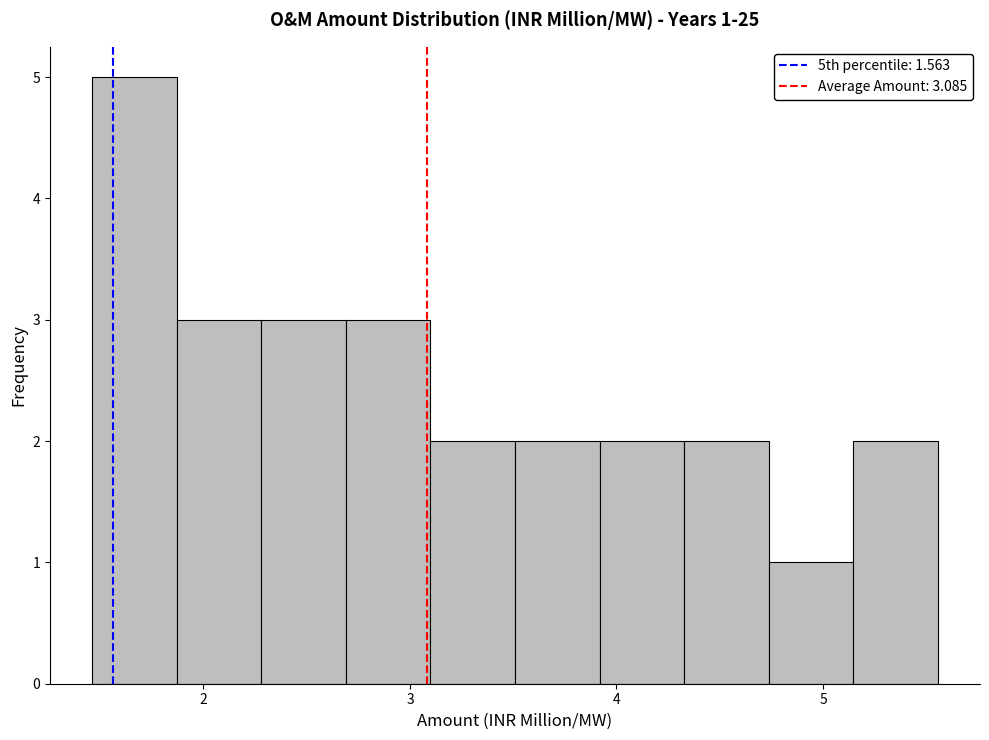

Which range on the x-axis has the tallest bar?

1.5 to 1.9